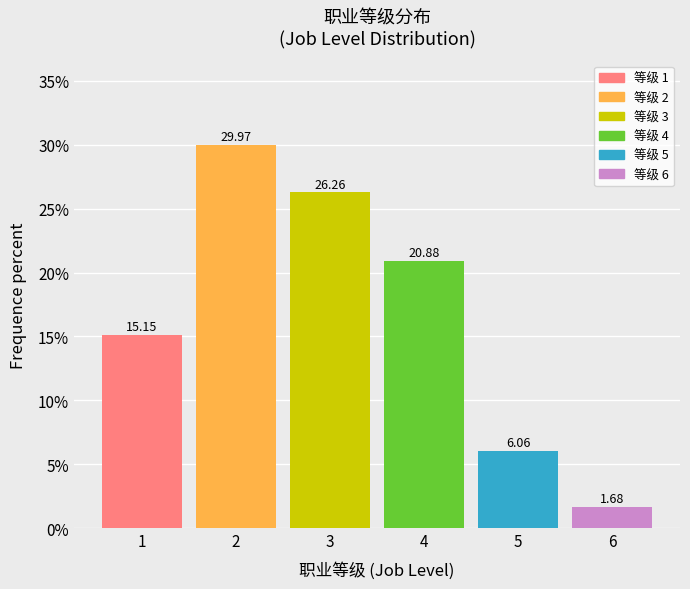

Rank the categories by value from highest to lowest.

2, 3, 4, 1, 5, 6